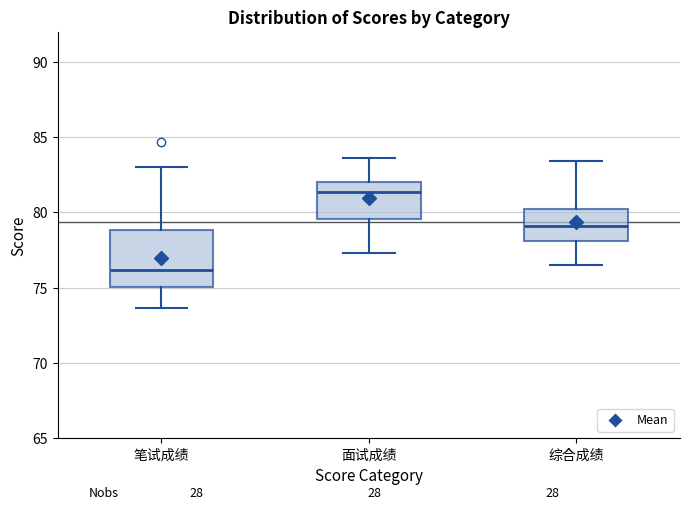

Which box's median line is the lowest?

笔试成绩